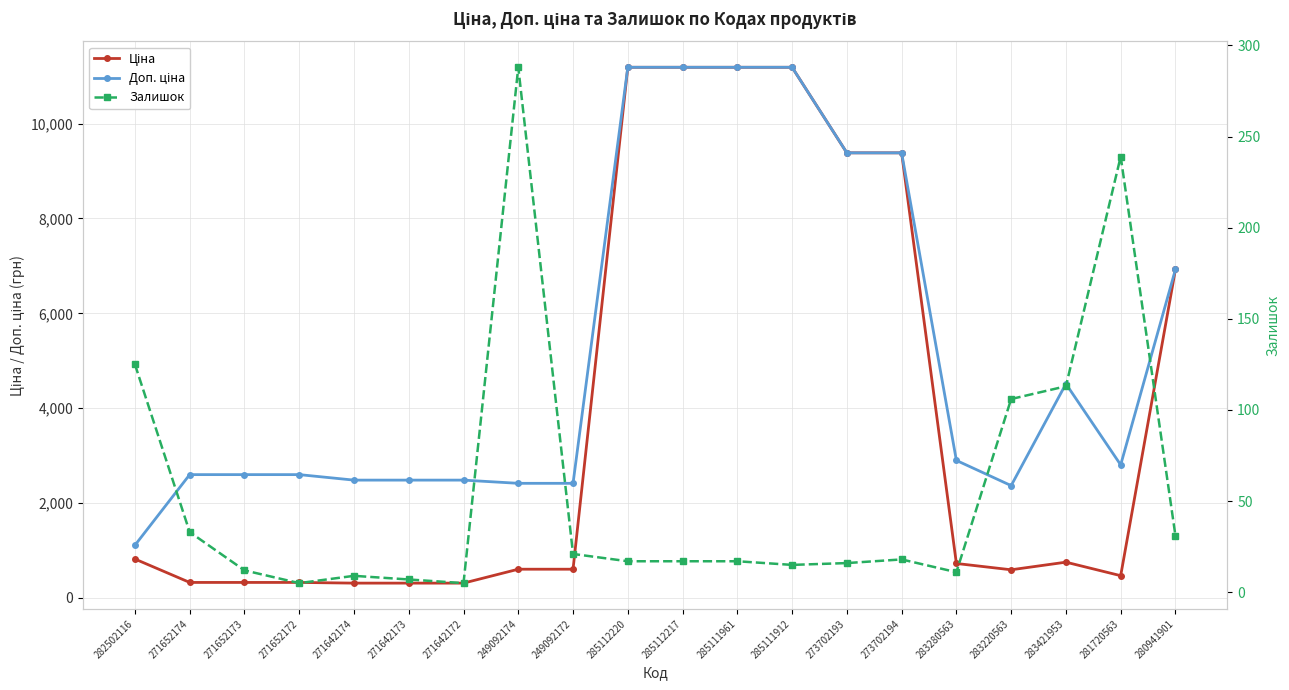

Rank the categories by Ціна value from lowest to highest.

271642174, 271642173, 271642172, 271652174, 271652173, 271652172, 281720563, 283220563, 249092174, 249092172, 283280563, 283421953, 282502116, 280941901, 273702193, 273702194, 285112220, 285112217, 285111961, 285111912